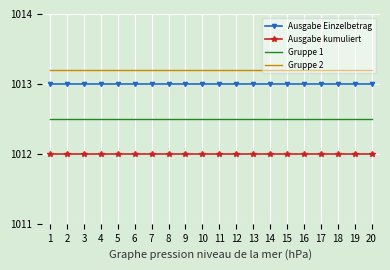

True or false: Ausgabe kumuliert and Gruppe 2 intersect in this chart.

False